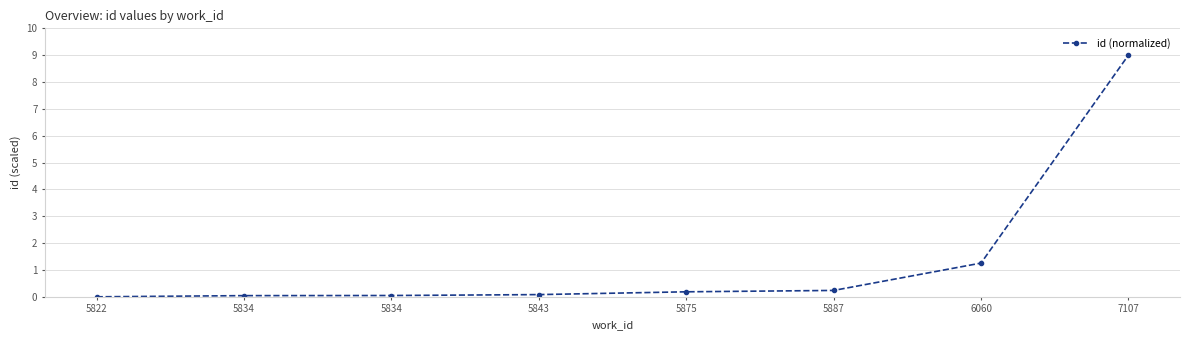

What is the sum of all values?

10.9